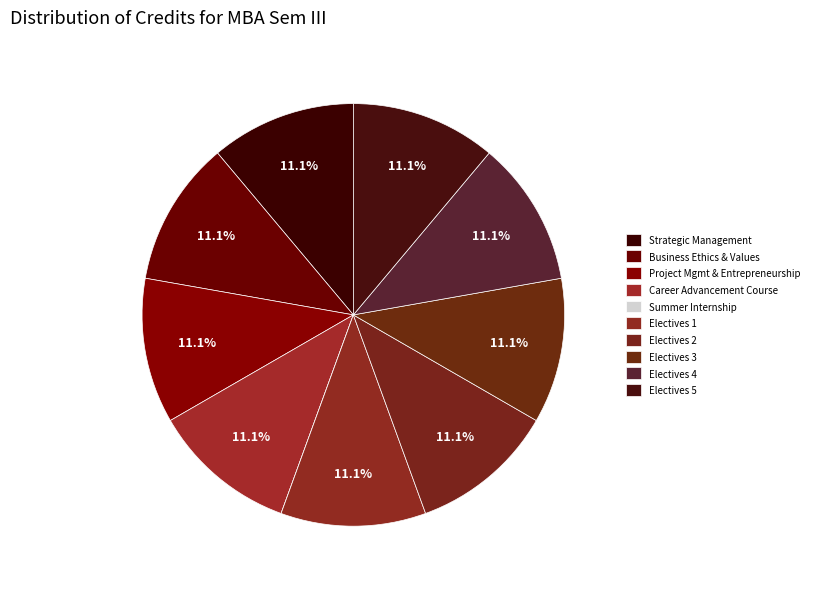

What is the smallest slice in the pie chart?

Summer Internship (6 Weeks)